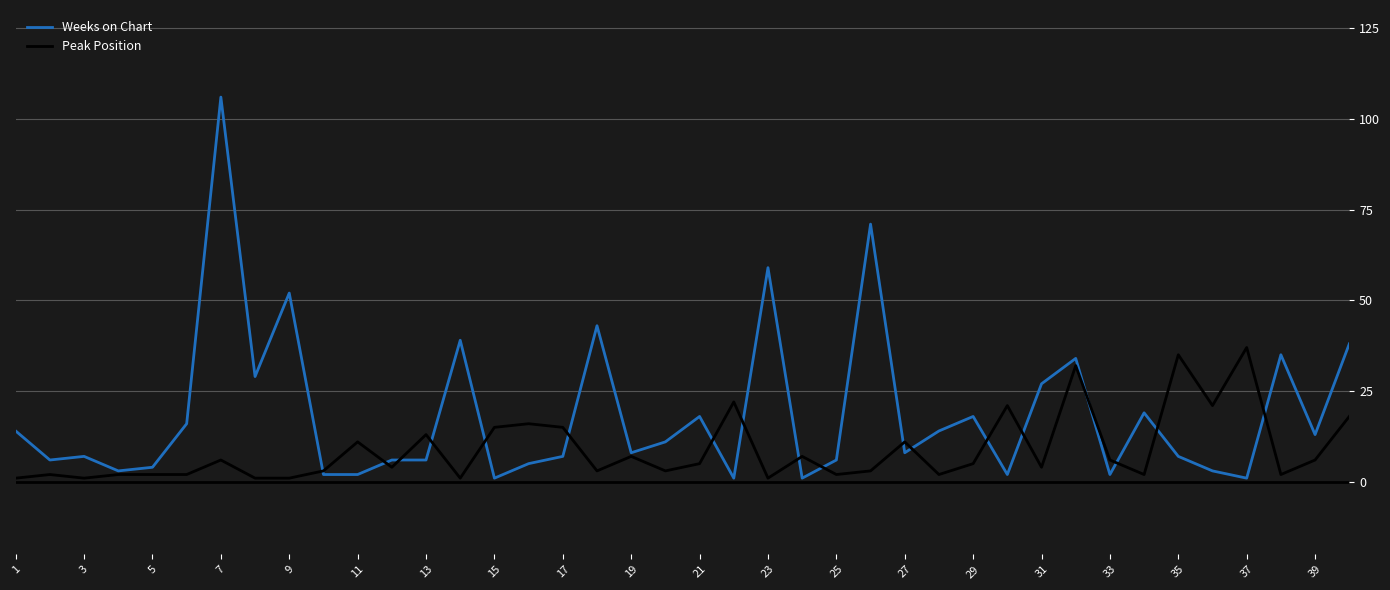

Rank the series by their average value, from lowest to highest.

Peak Position, Weeks on Chart